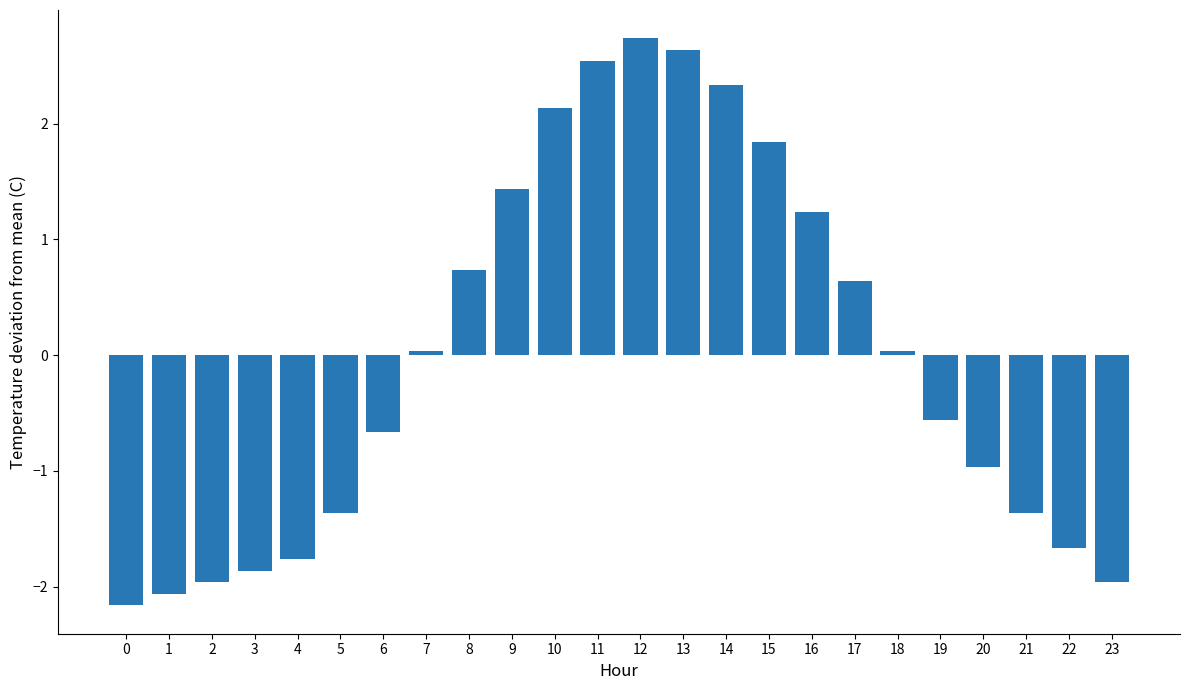

What is the sum of the values at 11 and 6?

1.9